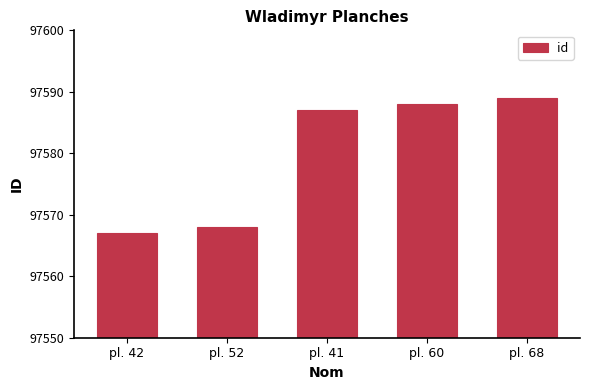

List the labels in order of value, smallest first.

pl. 42, pl. 52, pl. 41, pl. 60, pl. 68